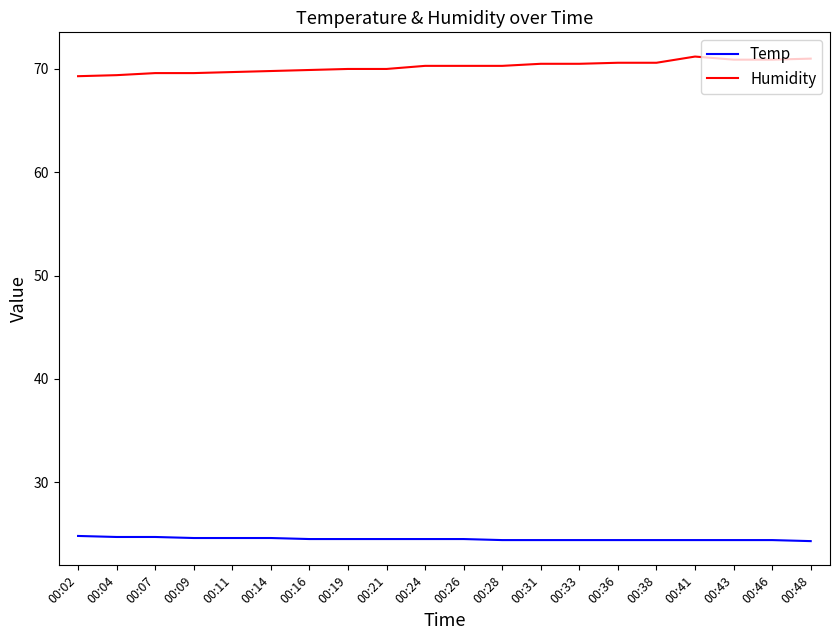

Is it true that Humidity equals 26.2 at 00:09?

False